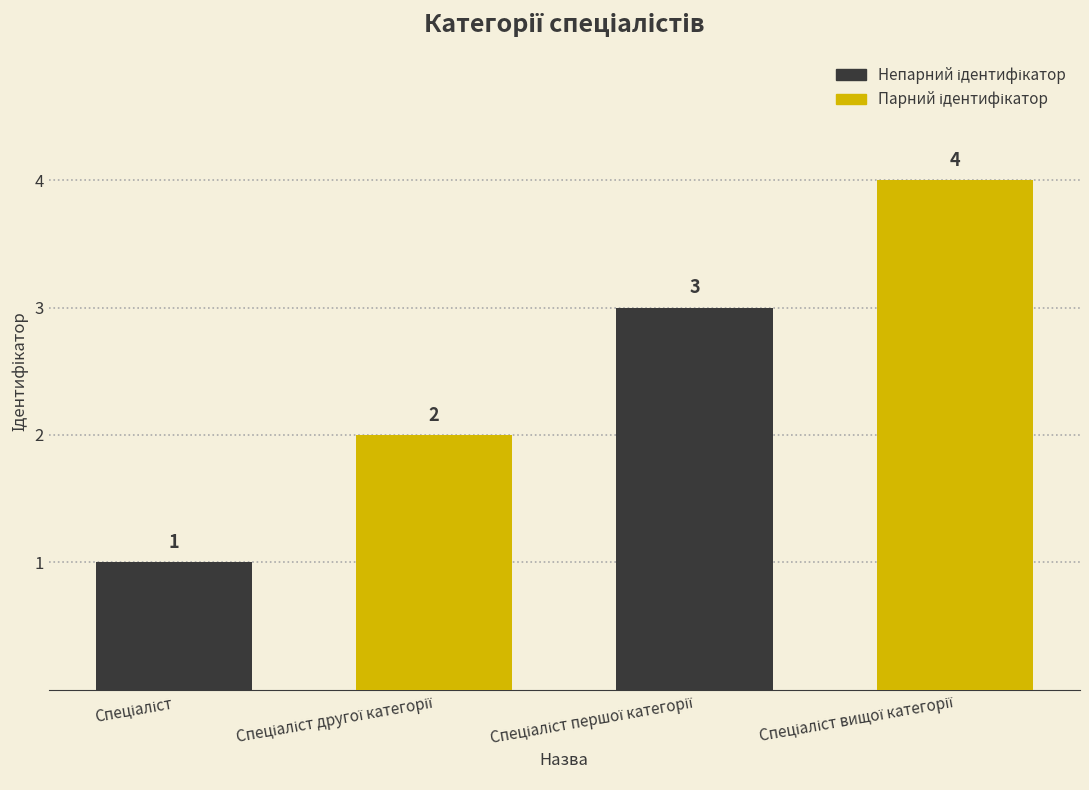

How many values are between 2 and 4?

3